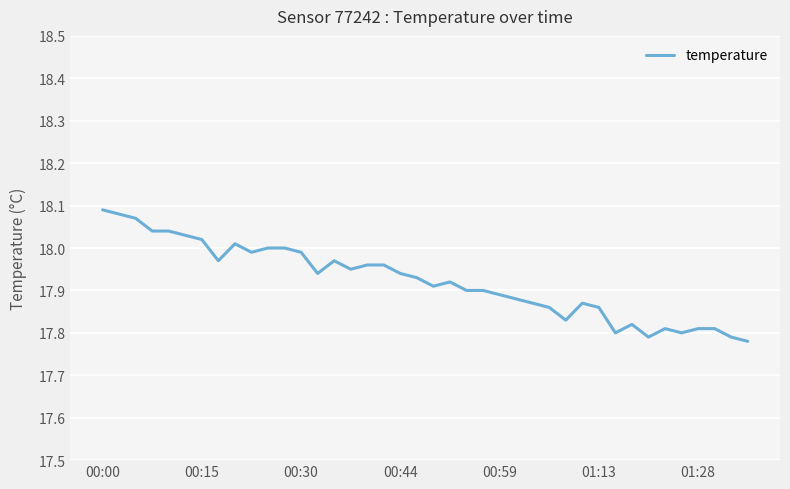

Reading right to left, extract all data points from this chart.

17.8	17.8	17.8	17.8	17.8	17.8	17.8	17.8	17.8	17.9	17.9	17.8	17.9	17.9	17.9	17.9	17.9	17.9	17.9	17.9	17.9	17.9	18.0	18.0	17.9	18.0	17.9	18.0	18.0	18.0	18.0	18.0	18.0	18.0	18.0	18.0	18.0	18.1	18.1	18.1